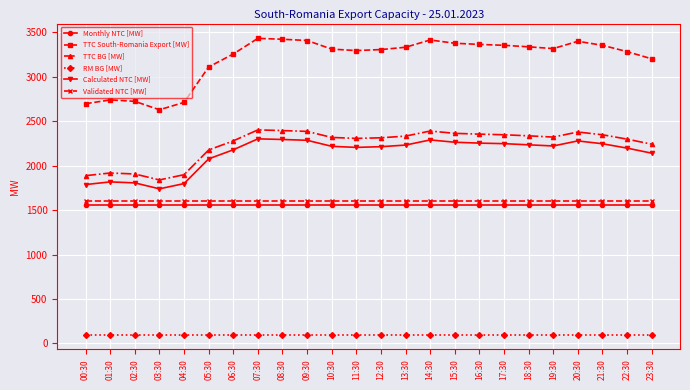

What is the label of the 20th point from the left?

19:30